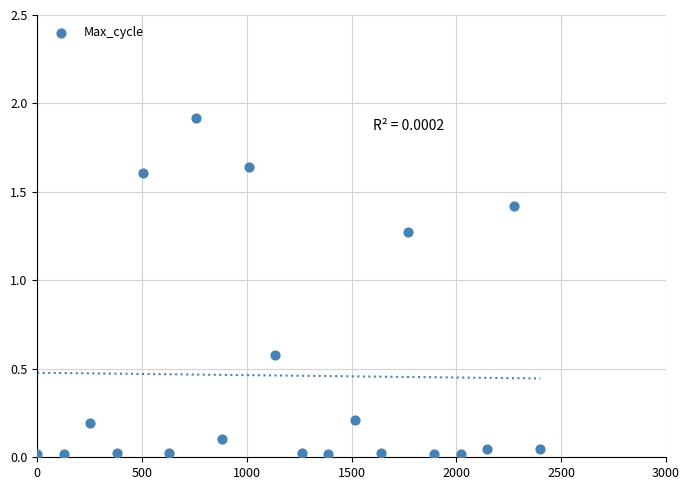

What is the range of X values (max minus min)?

2400.0